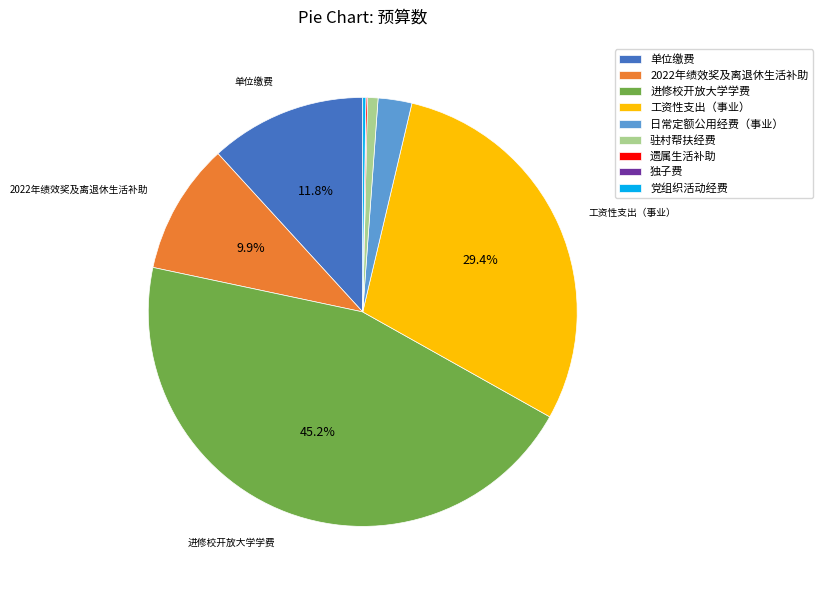

What is the largest slice in the pie chart?

进修校开放大学学费